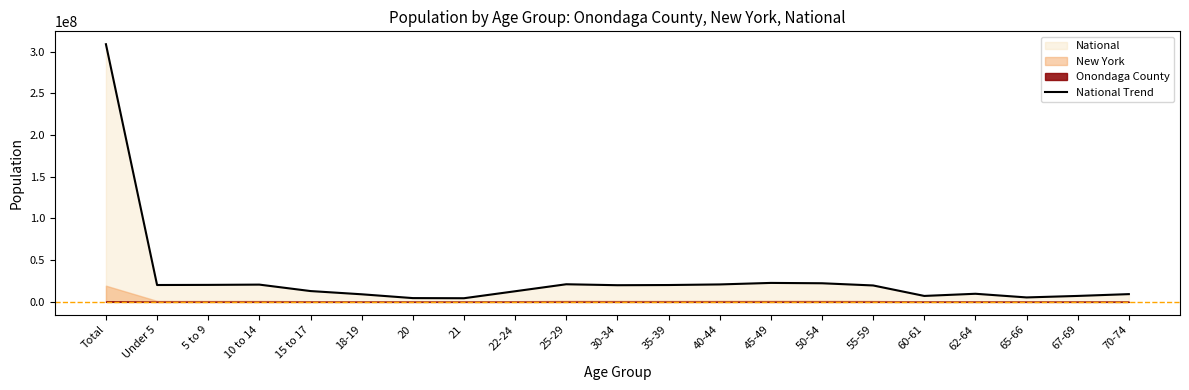

Reading right to left, transcribe all the data shown in this chart.

9278166	7115361	5319902	9704197	7113727	19664805	22298125	22708591	20890964	20179642	19962099	21101849	12712576	4354294	4519129	9086089	12954254	20677194	20348657	20201362	308745538